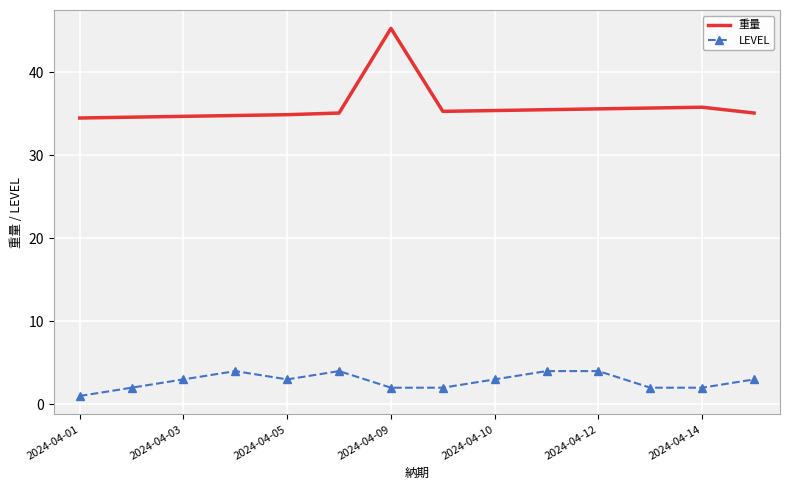

What is the highest value of the LEVEL series?

4.0